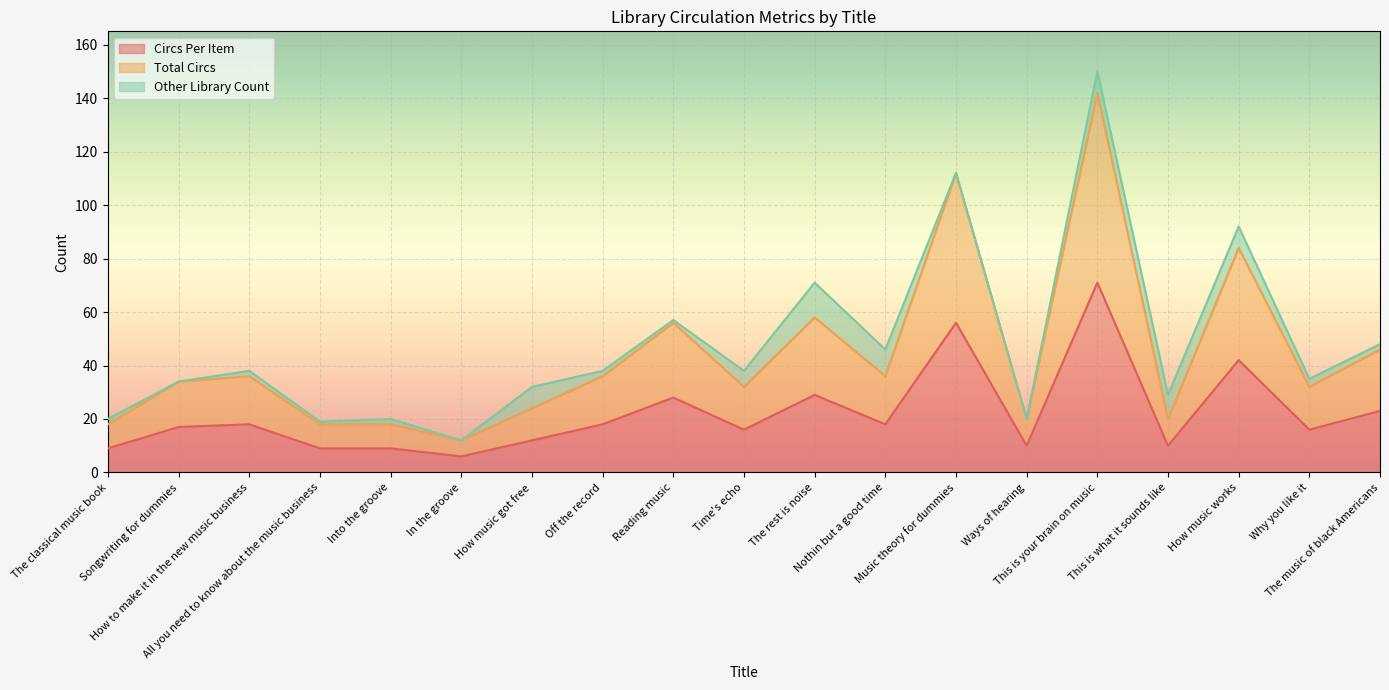

Which category has the lowest value across all series?

In the groove